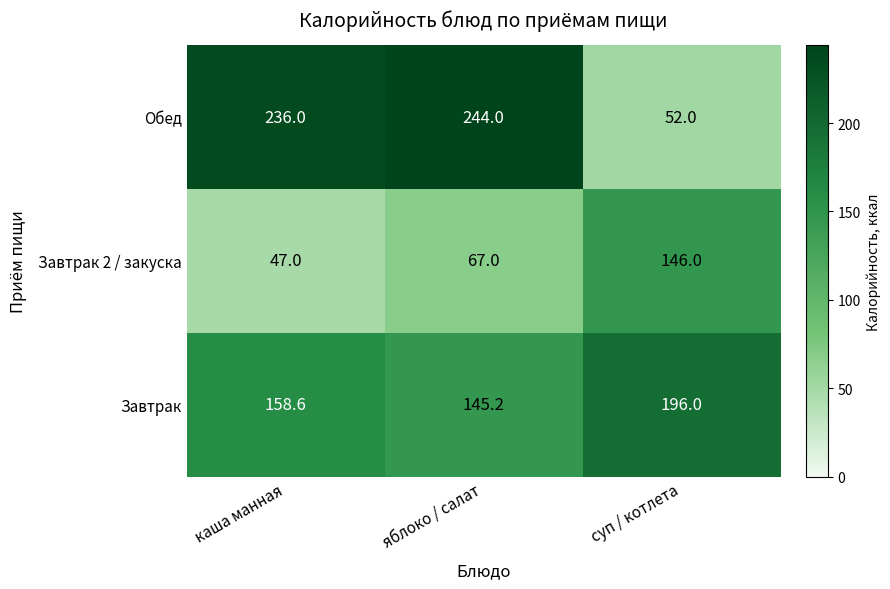

What is the lowest value of the Завтрак series?

145.2